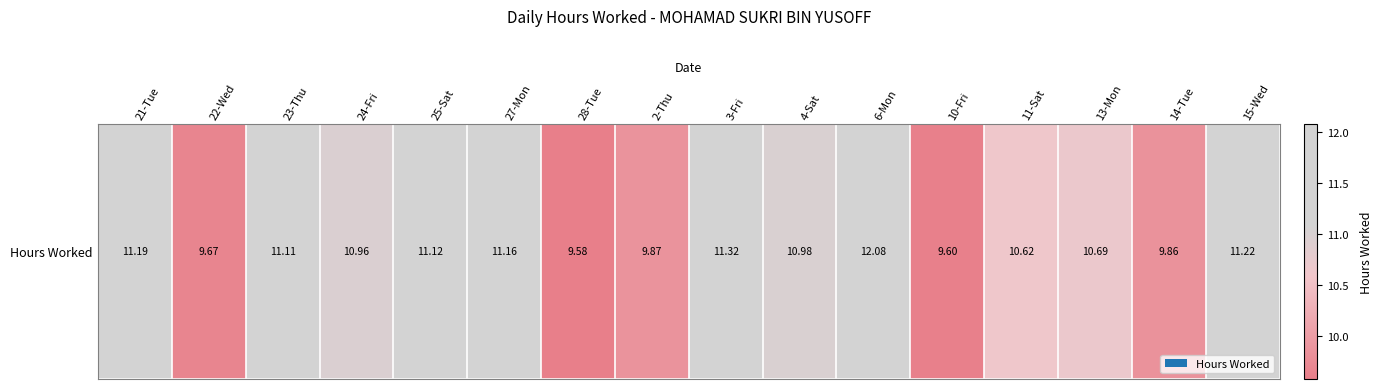

What is the sum of the values at 6-Mon and 4-Sat?

23.1